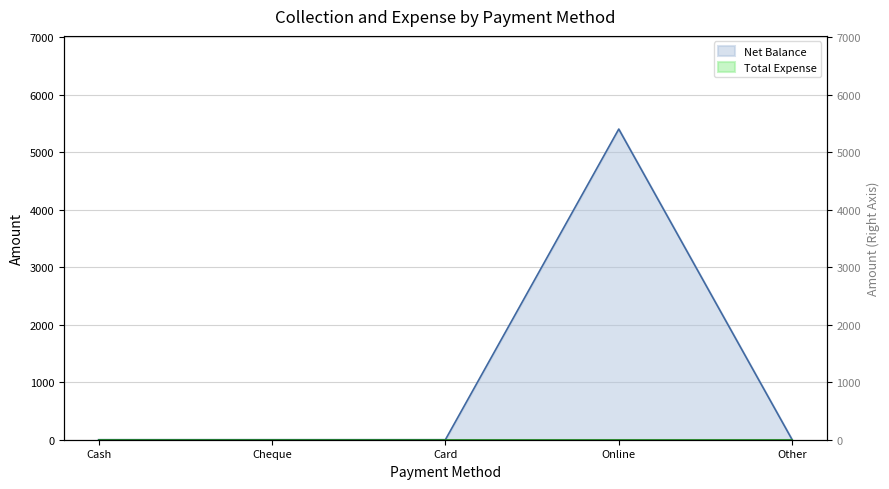

Does the chart display data point markers on the line(s)?

No